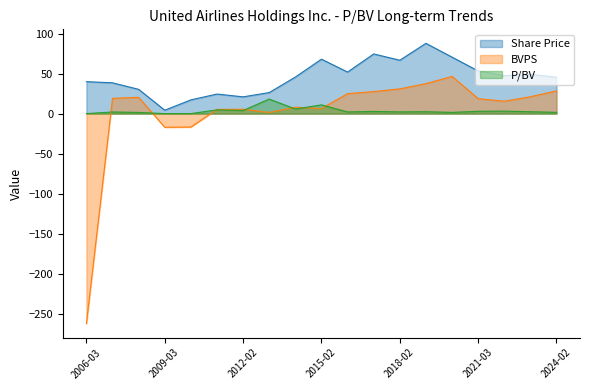

List the series in order of their peak value, highest first.

Share Price, BVPS, P/BV